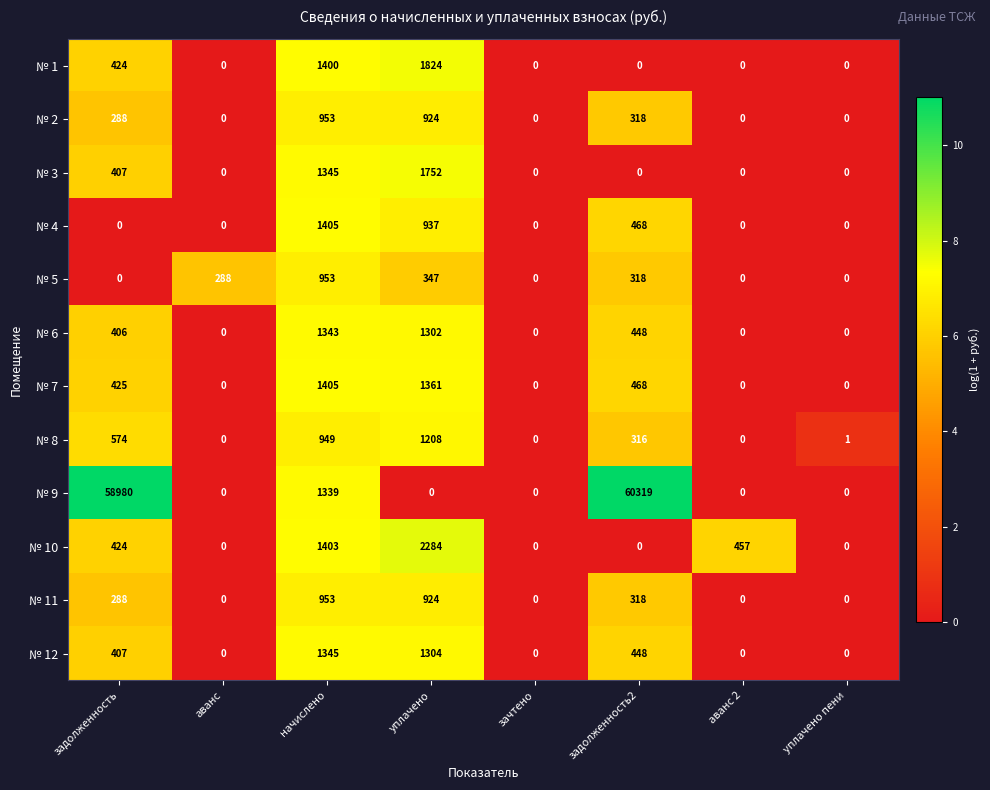

How many categories are shown in the chart?

8